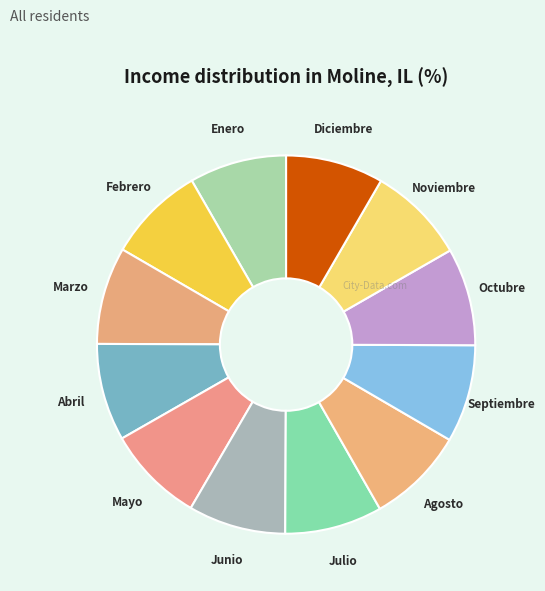

What is the ratio of the value at Julio to the value at Junio?

1.0